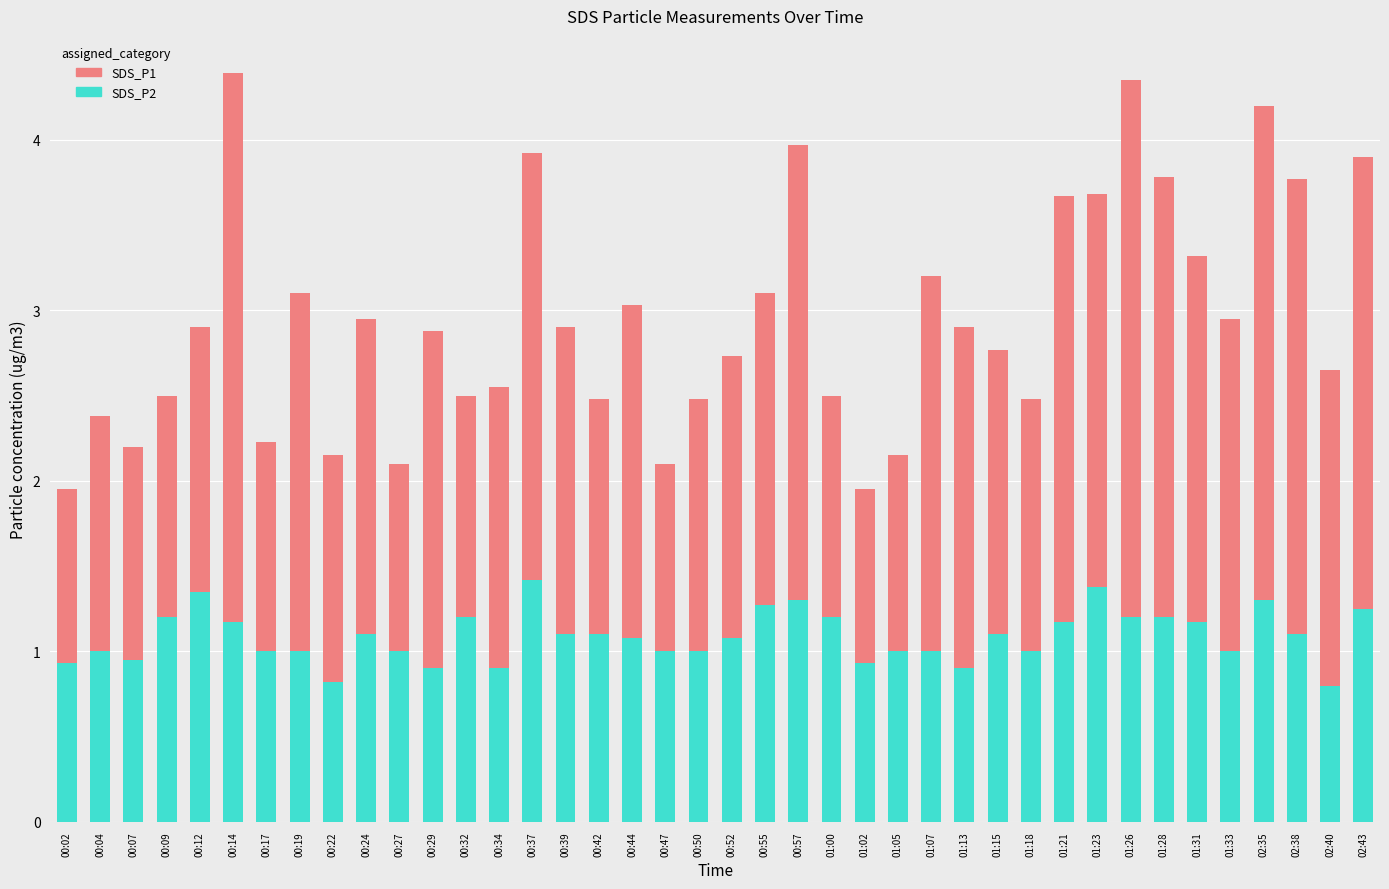

The value of SDS_P2 at 00:19 is 1.0. True or false?

True